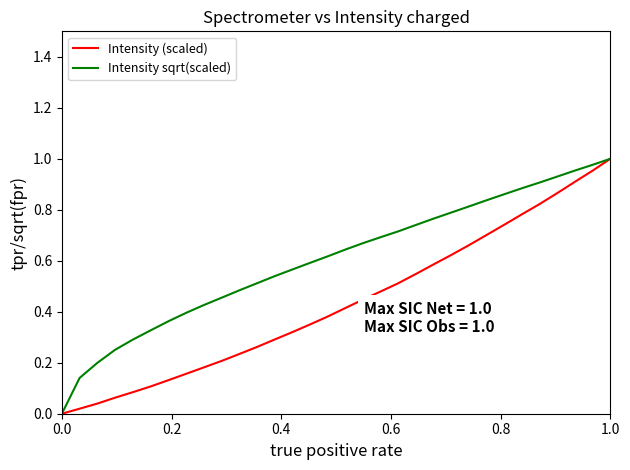

Which series has the largest total across all categories?

Intensity sqrt(scaled)